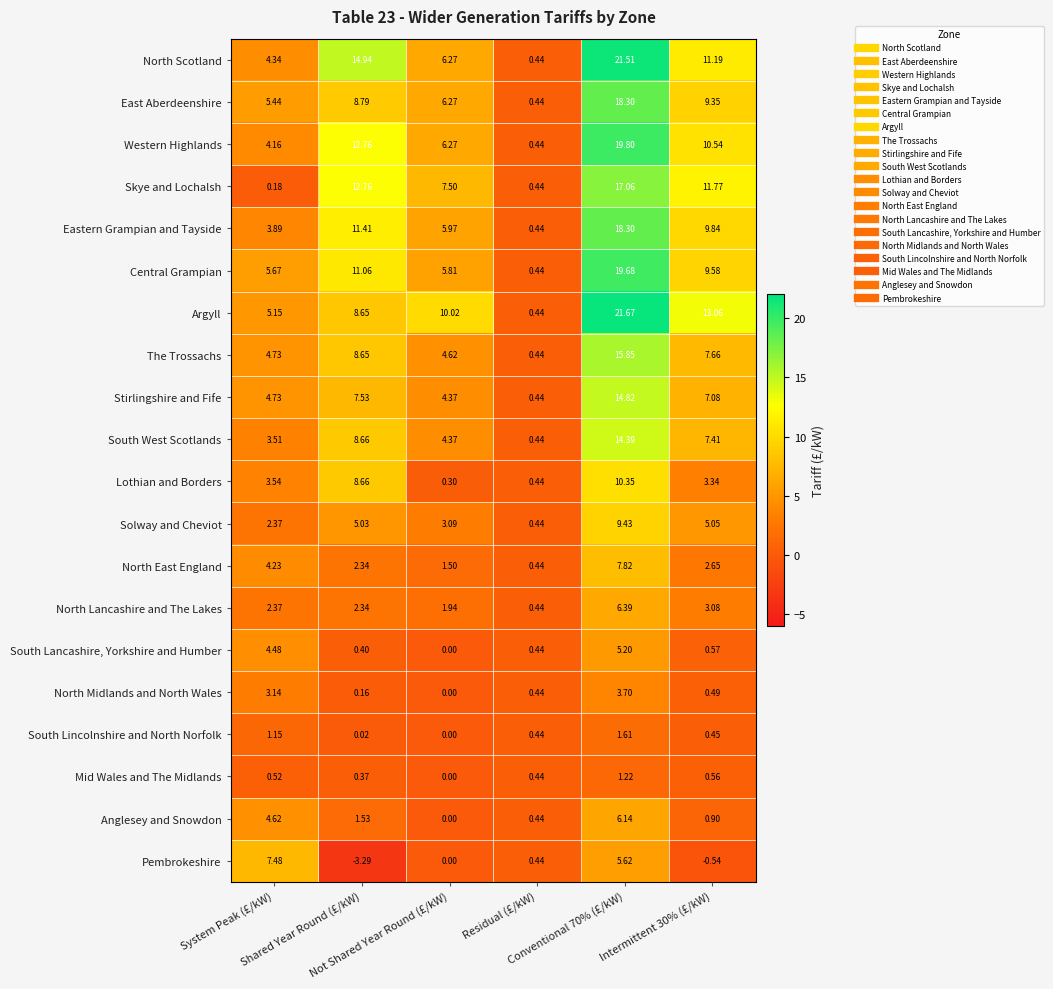

Which series has the largest range (max minus min)?

Argyll